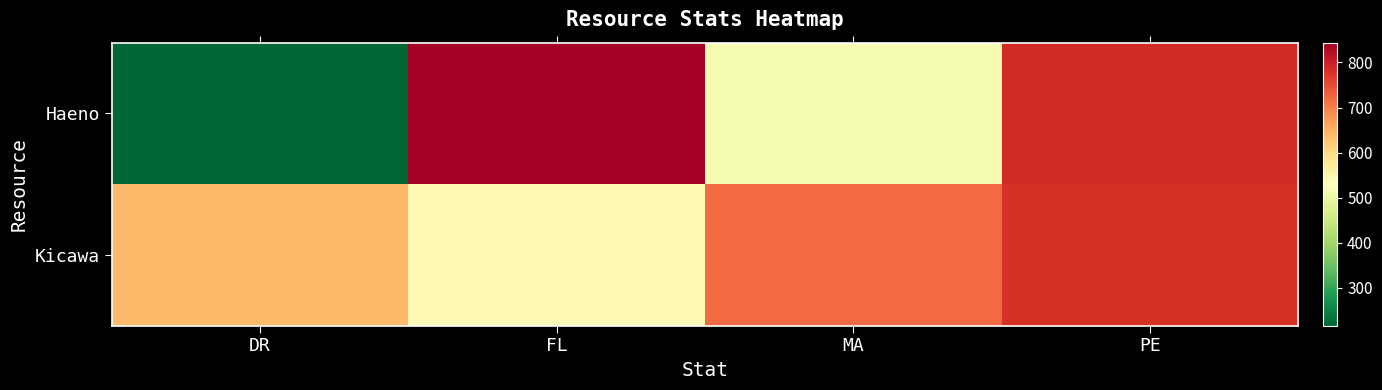

At how many categories does at least one series exceed 450?

4